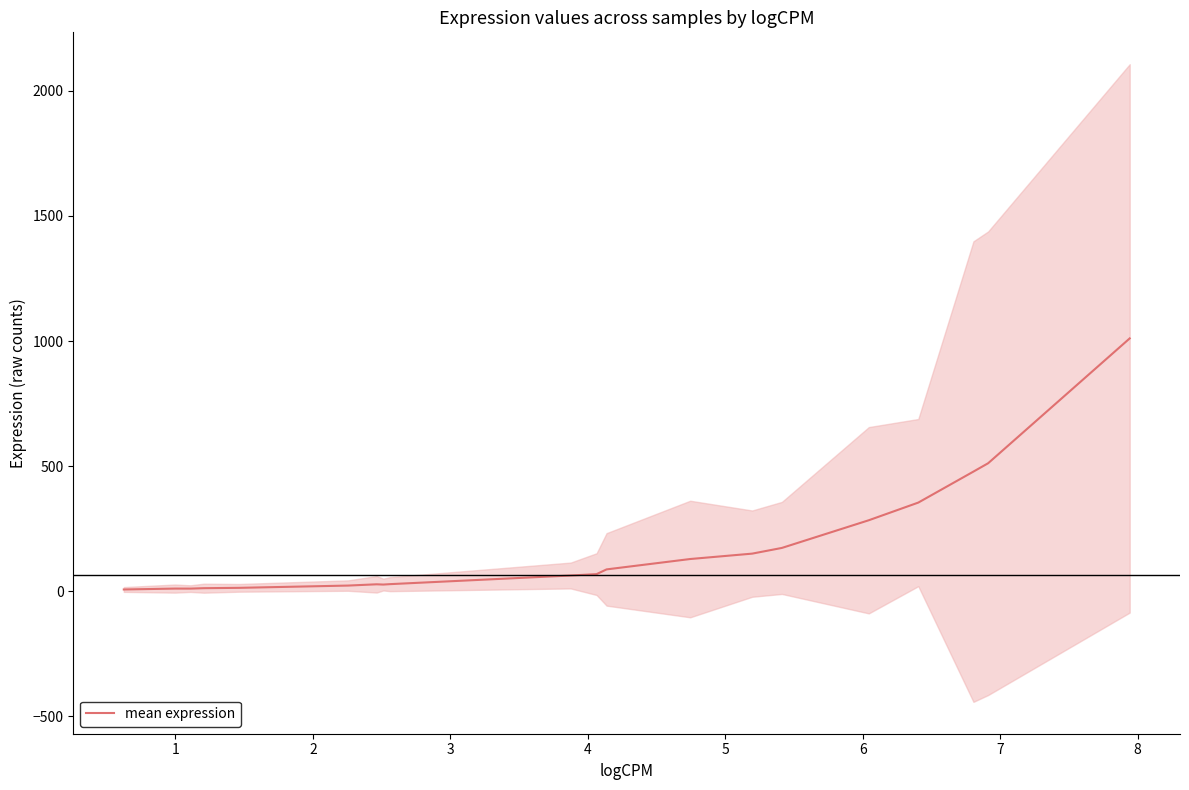

What is the maximum value for mean expression?

1010.7